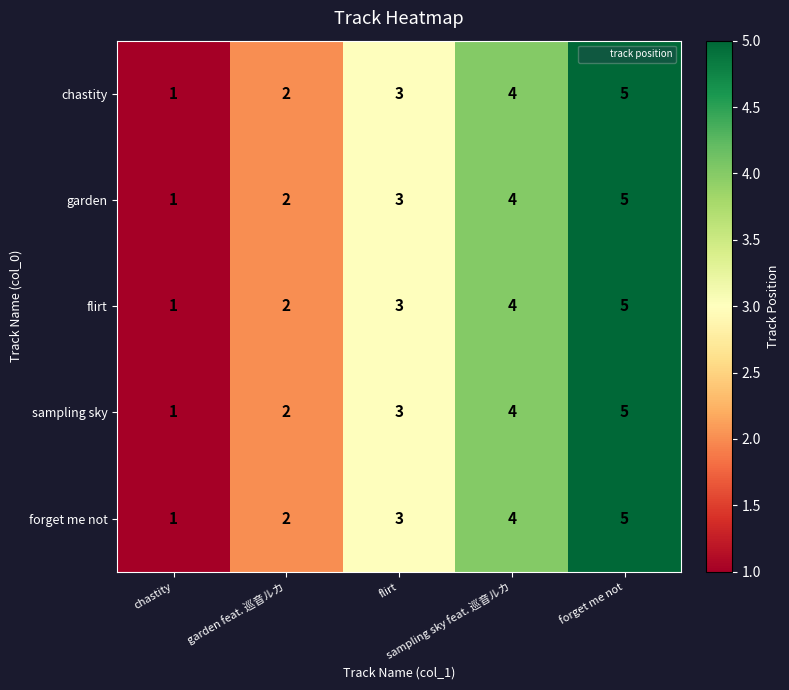

What is the difference between the maximum and minimum values in the sampling sky series?

4